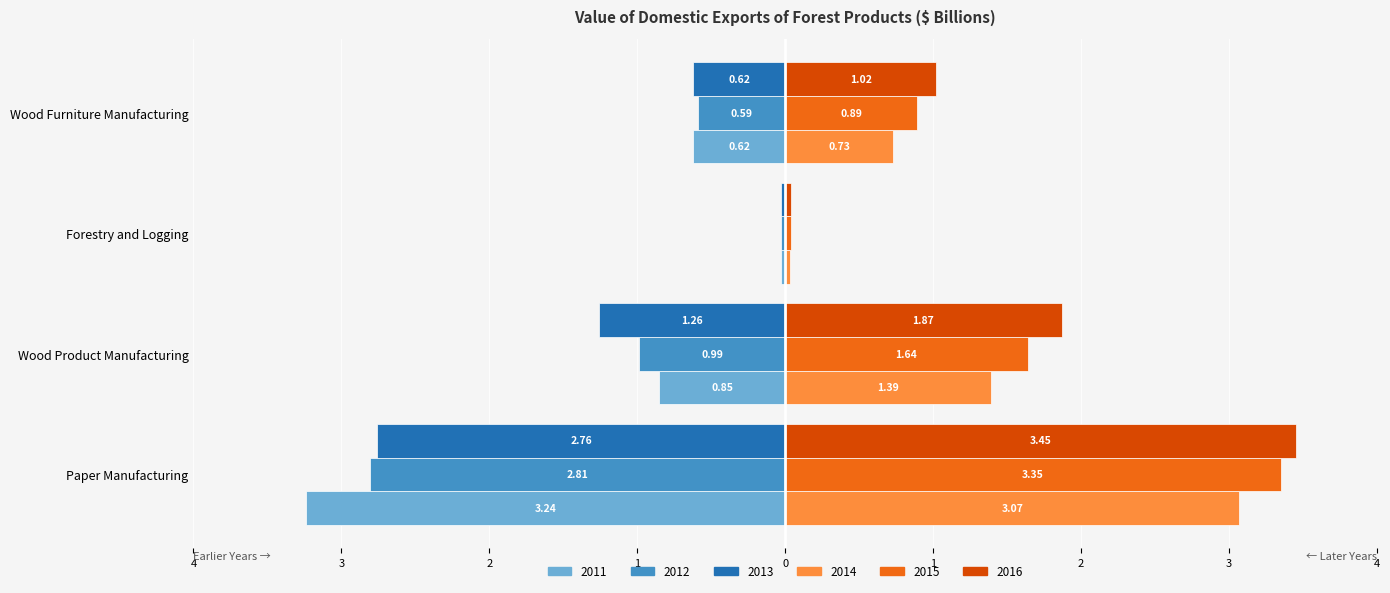

What are all the series names shown in the legend?

2011, 2012, 2013, 2014, 2015, 2016